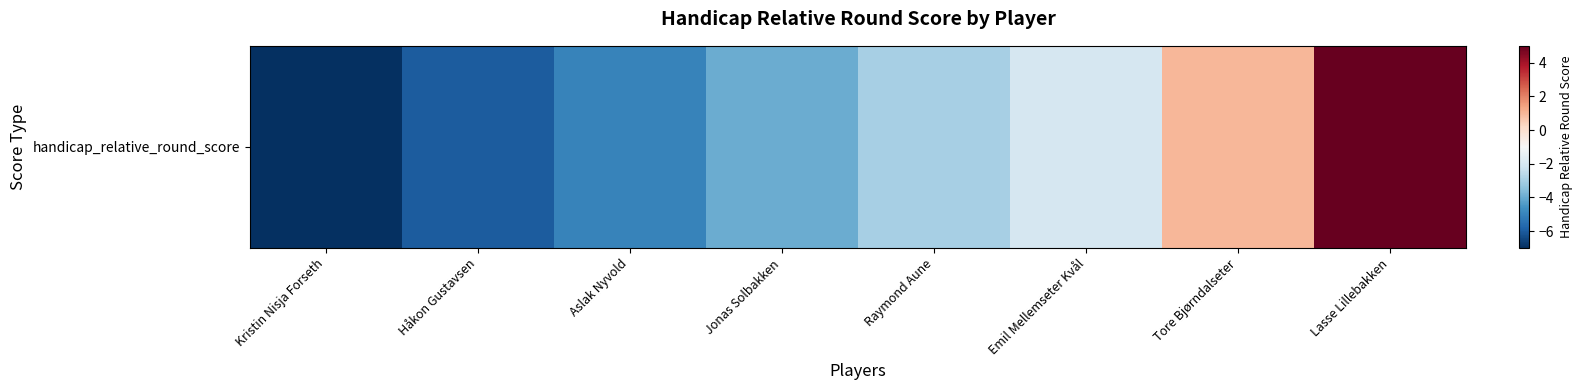

What is the difference between the maximum and minimum values?

12